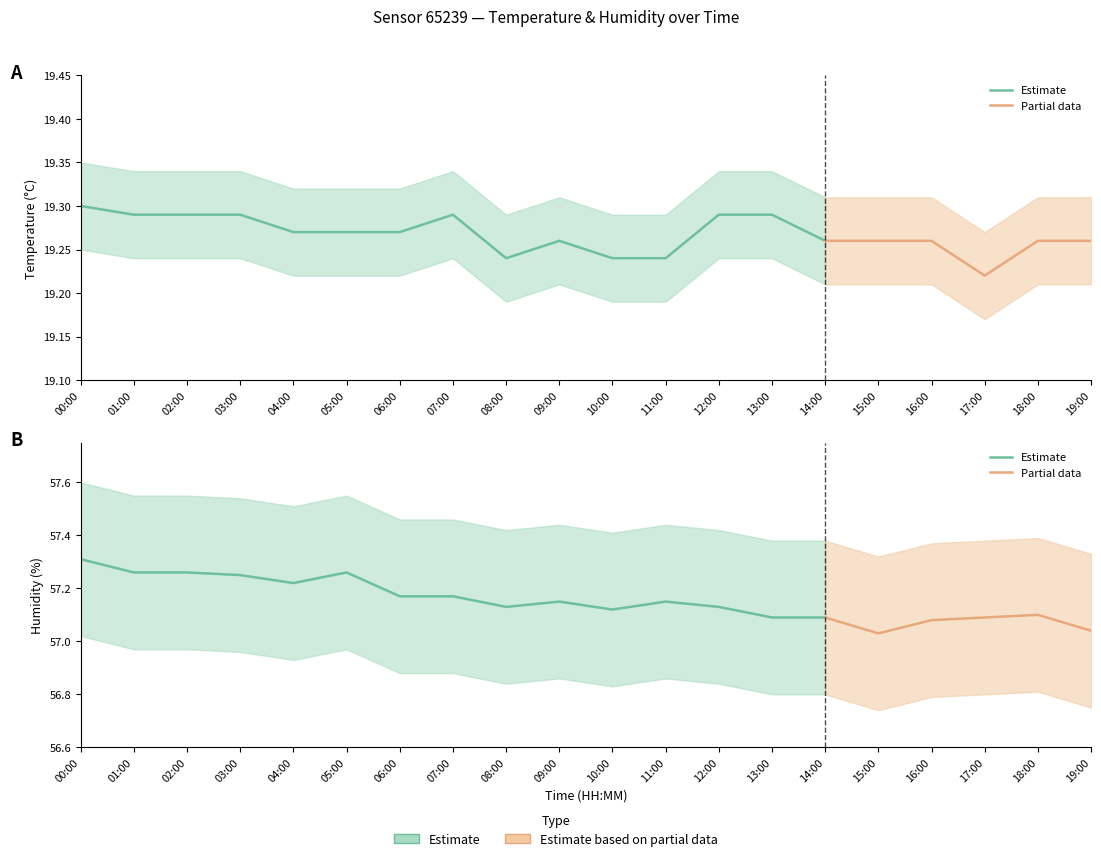

Between 17:00 and 19:00, which series saw the biggest shift?

humidity